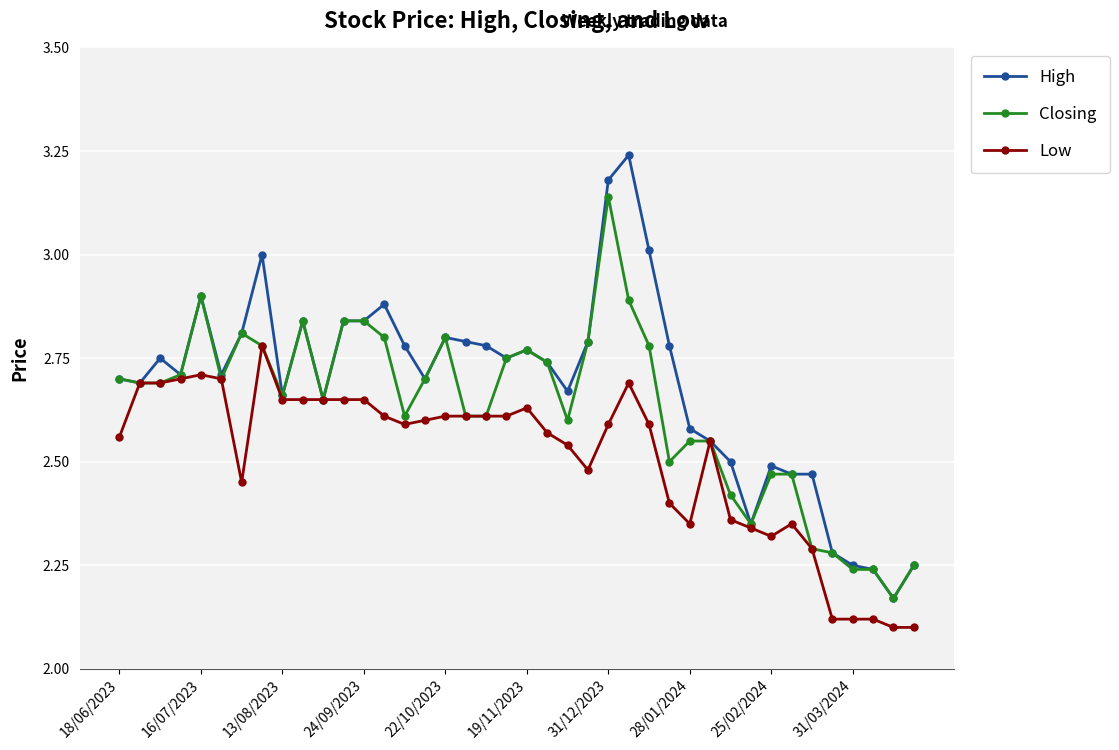

Does the chart have visible grid lines?

Yes